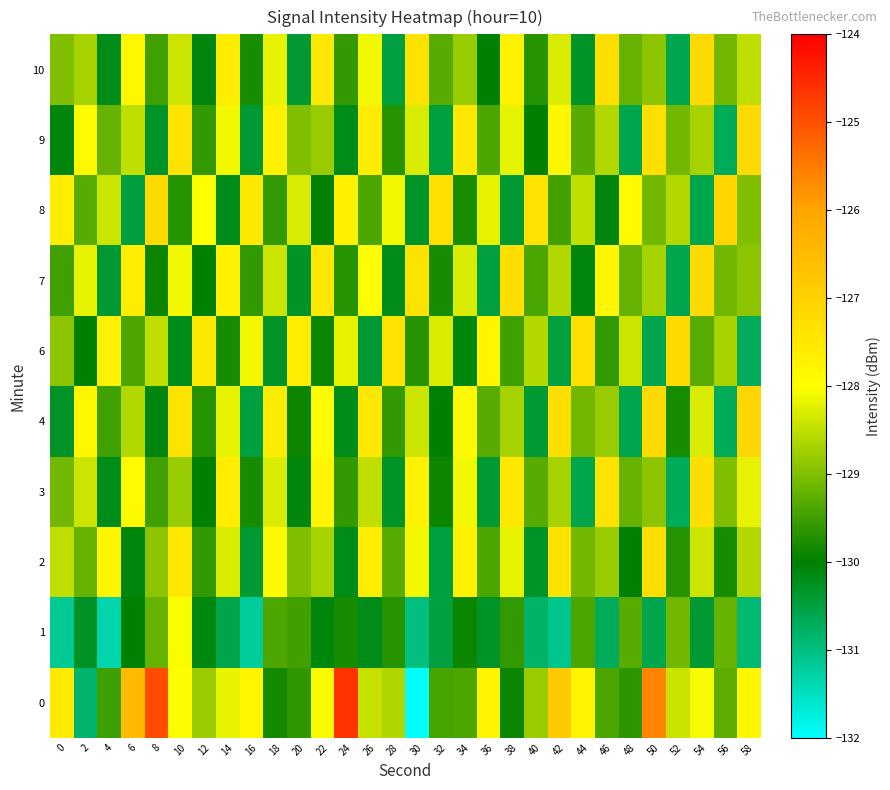

At which category is the sum across all series the highest?

10